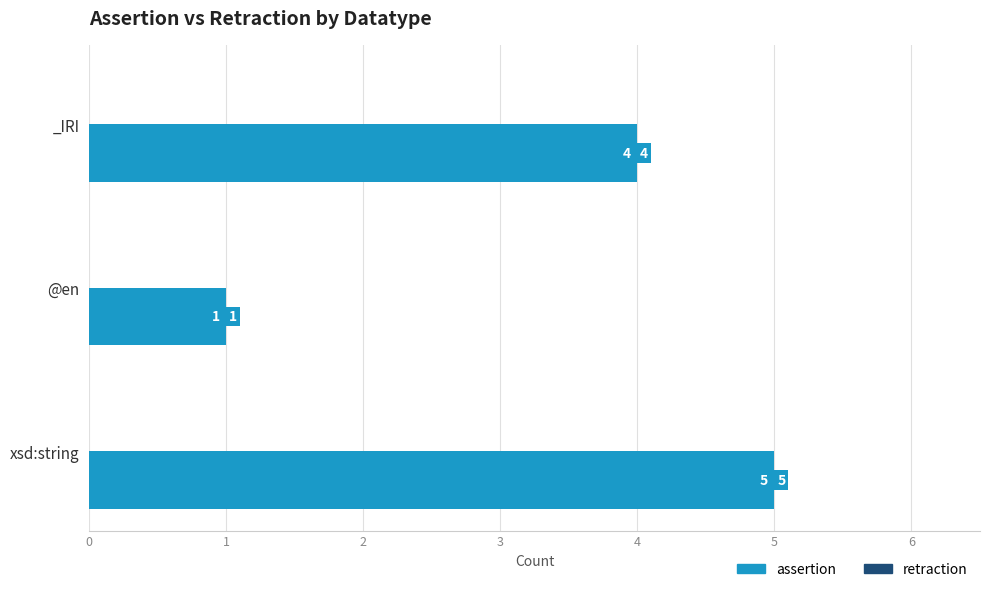

Rank the categories by value from highest to lowest.

xsd:string, _IRI, @en